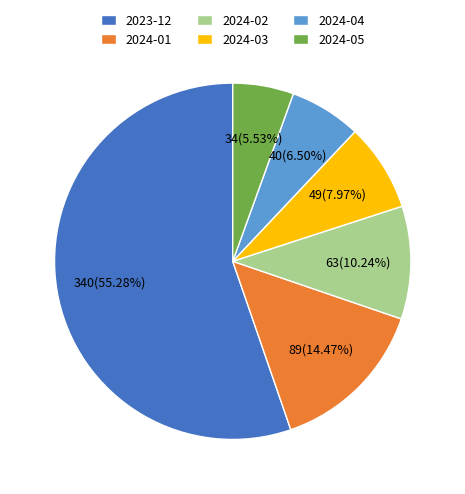

How many slices are in this pie chart?

6